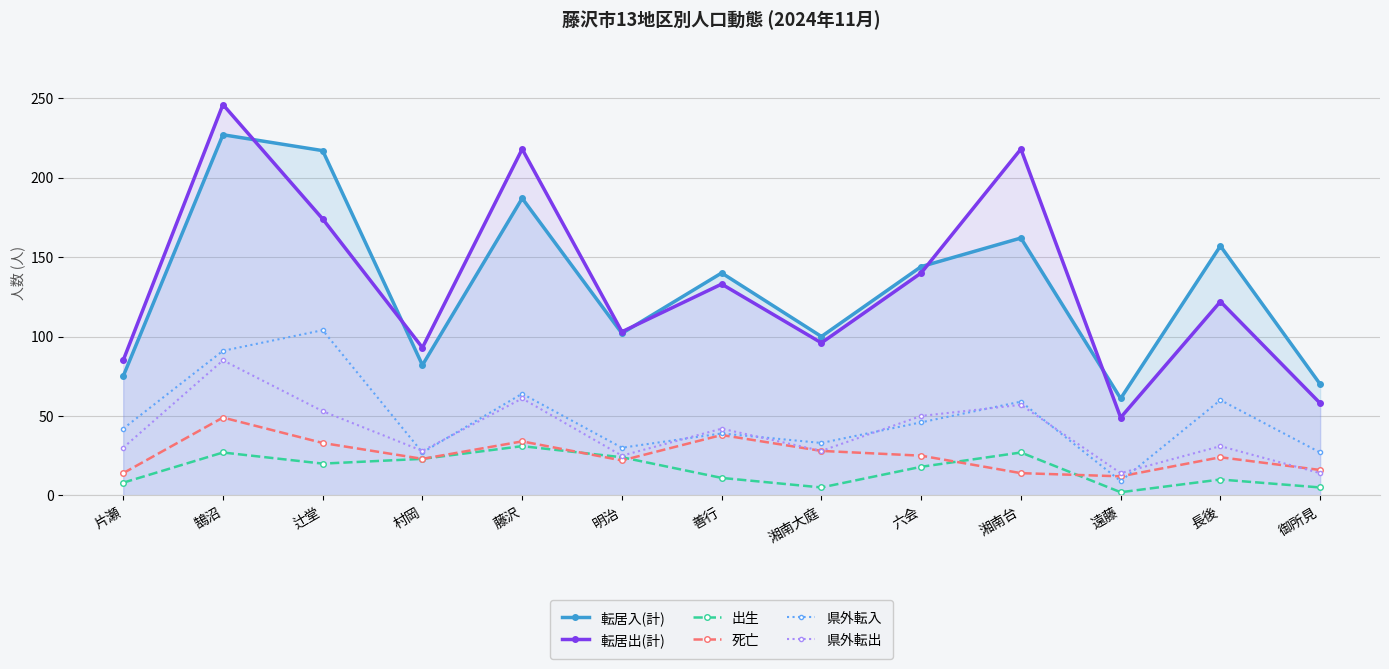

At which category does the chart reach its peak across all series?

鵠沼